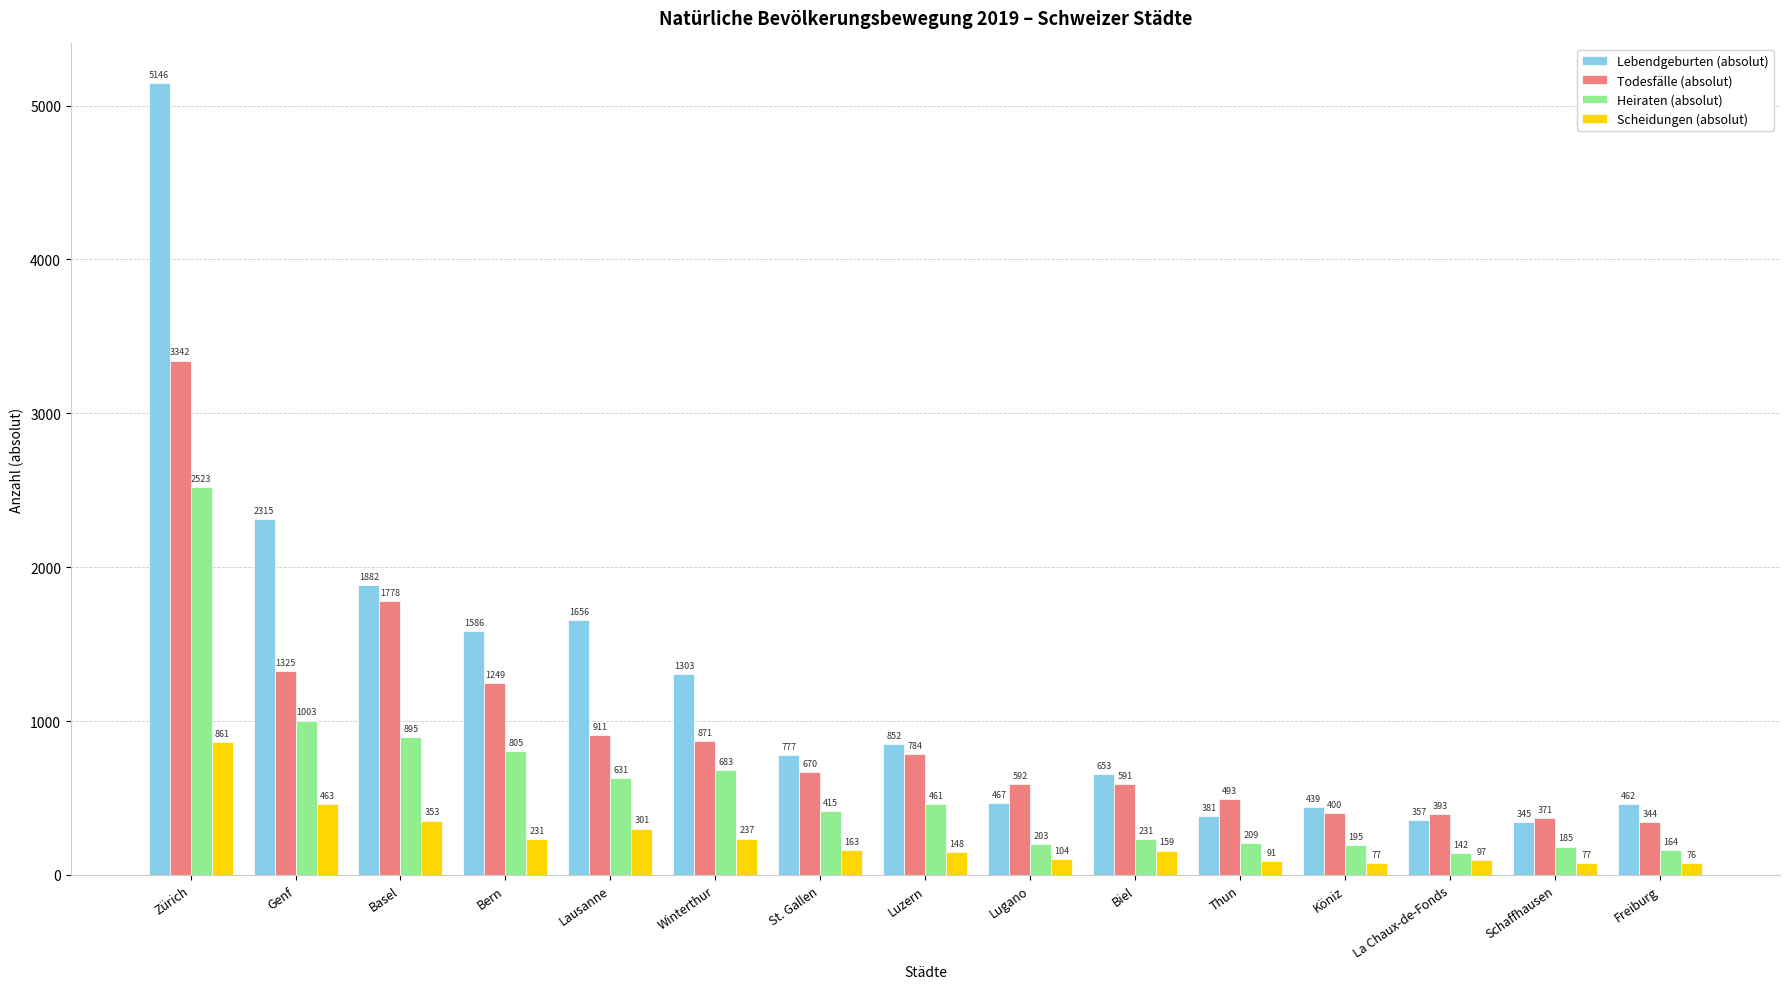

List the labels in order of Todesfälle (absolut) value, largest first.

Zürich, Basel, Genf, Bern, Lausanne, Winterthur, Luzern, St. Gallen, Lugano, Biel, Thun, Köniz, La Chaux-de-Fonds, Schaffhausen, Freiburg